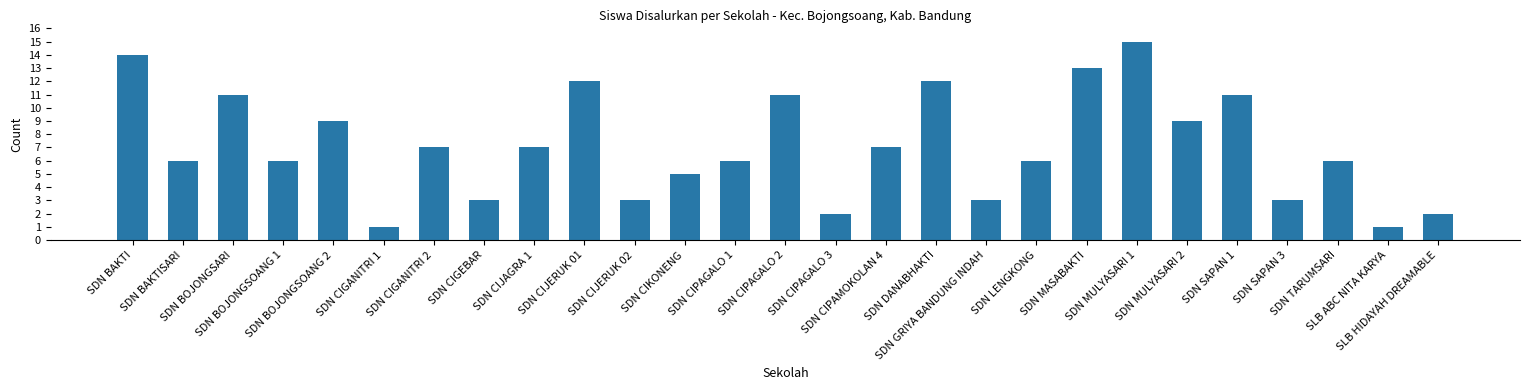

What is the change in value from SDN BAKTISARI to SDN MULYASARI 1?

+9